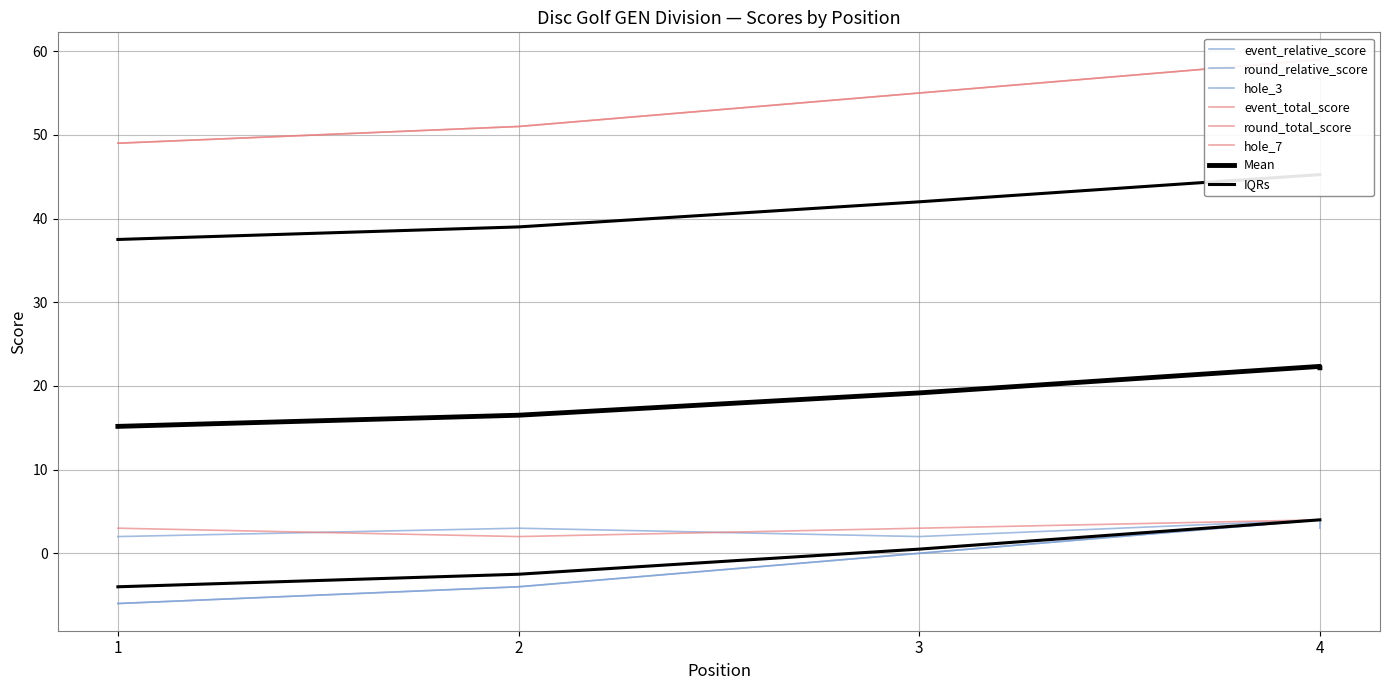

What is the spread (max minus min) of values at 4?

55